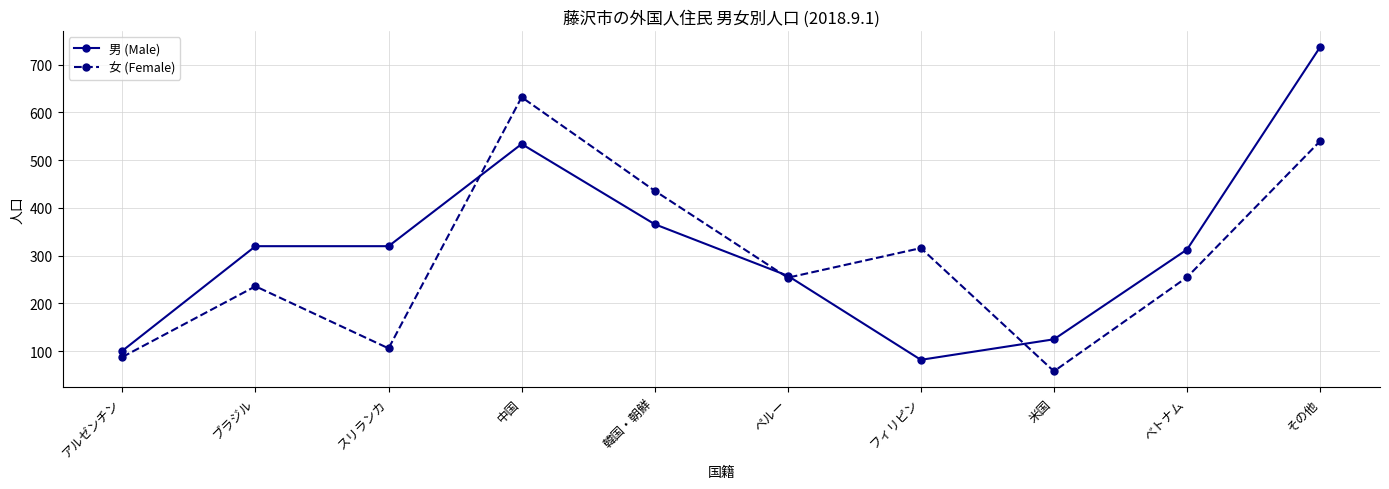

What are all the series names shown in the legend?

男 (Male), 女 (Female)